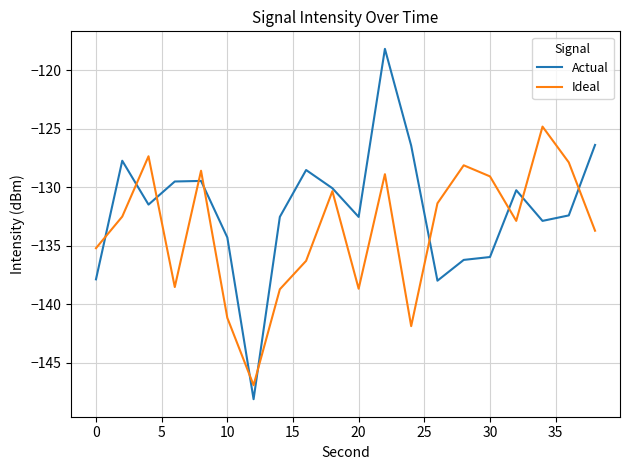

Which series has the largest range (max minus min)?

Actual